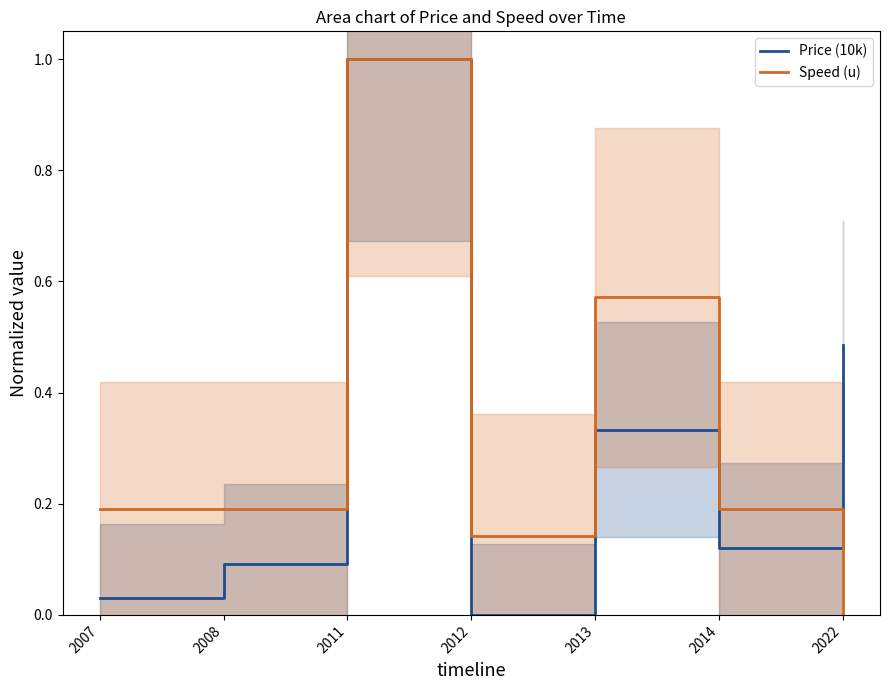

Which series has the largest total across all categories?

Speed (u)